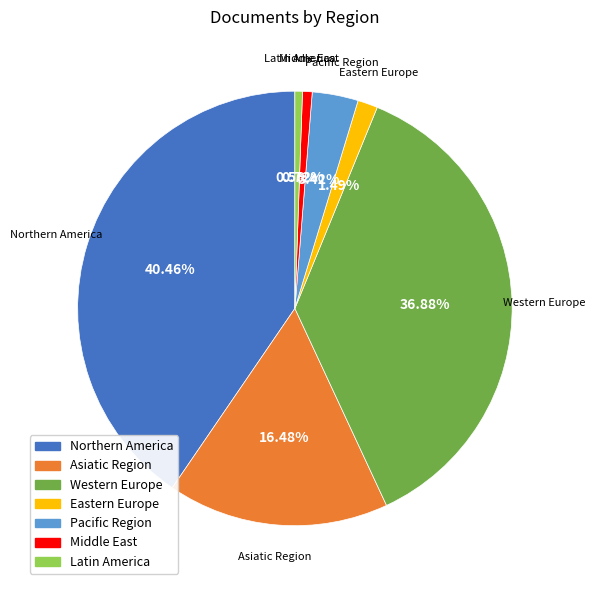

How many segments does this pie chart have?

7